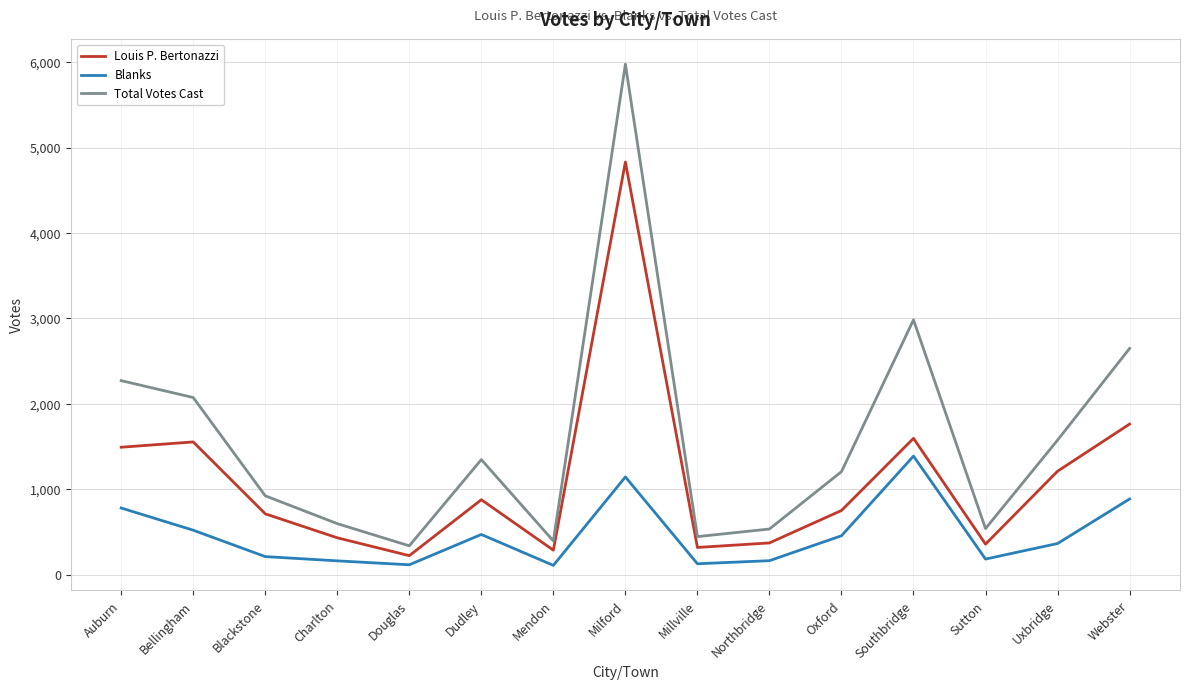

True or false: Blanks has more than 0 points higher than both neighbors.

True